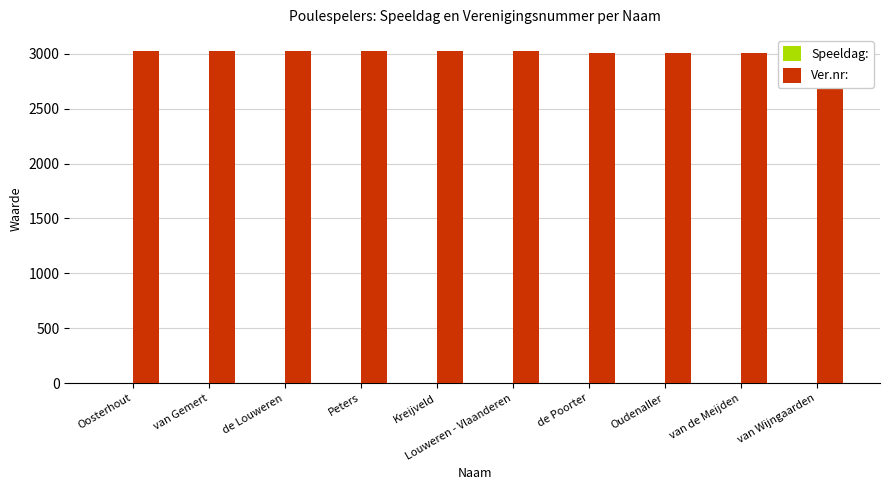

At which category is the sum across all series the highest?

Oosterhout